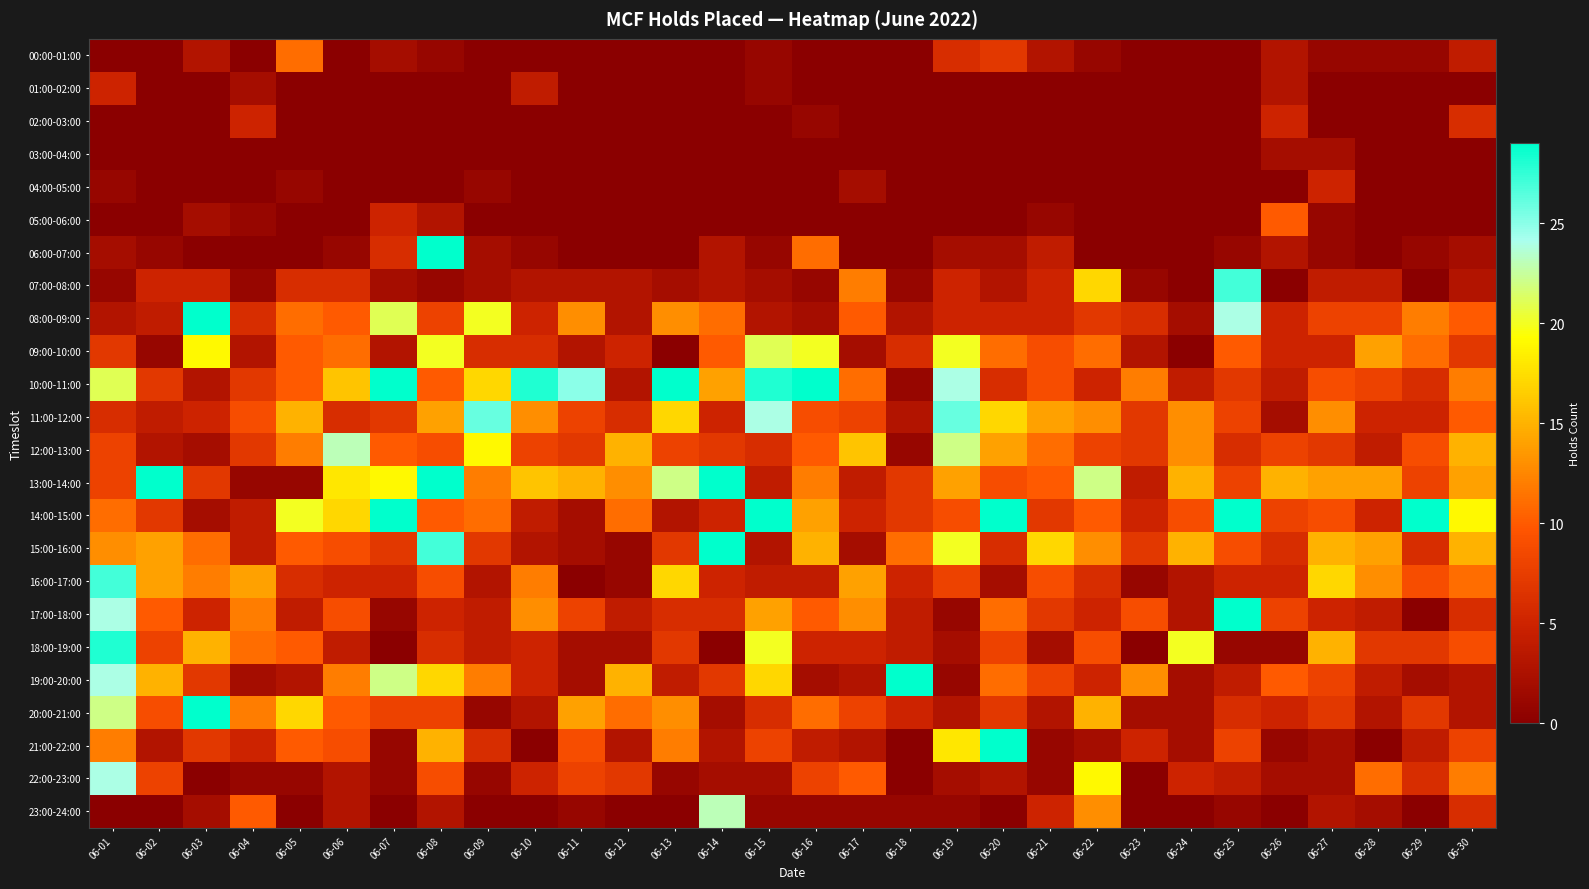

What is the total value across all series at 06-05?

158